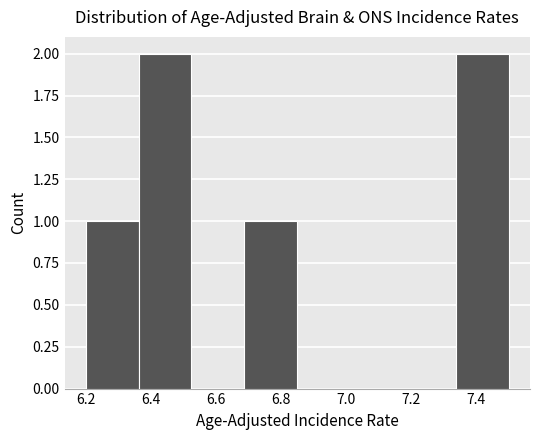

Reading left to right, transcribe this chart: for each bar, give the range it covers on the x-axis and its height. Neither the bar edges nor the heights are printed on the chart, so give them approximately, as read against the axes.

6.20 to 6.36: 1
6.36 to 6.52: 2
6.52 to 6.68: 0
6.68 to 6.86: 1
6.86 to 7.02: 0
7.02 to 7.18: 0
7.18 to 7.34: 0
7.34 to 7.50: 2